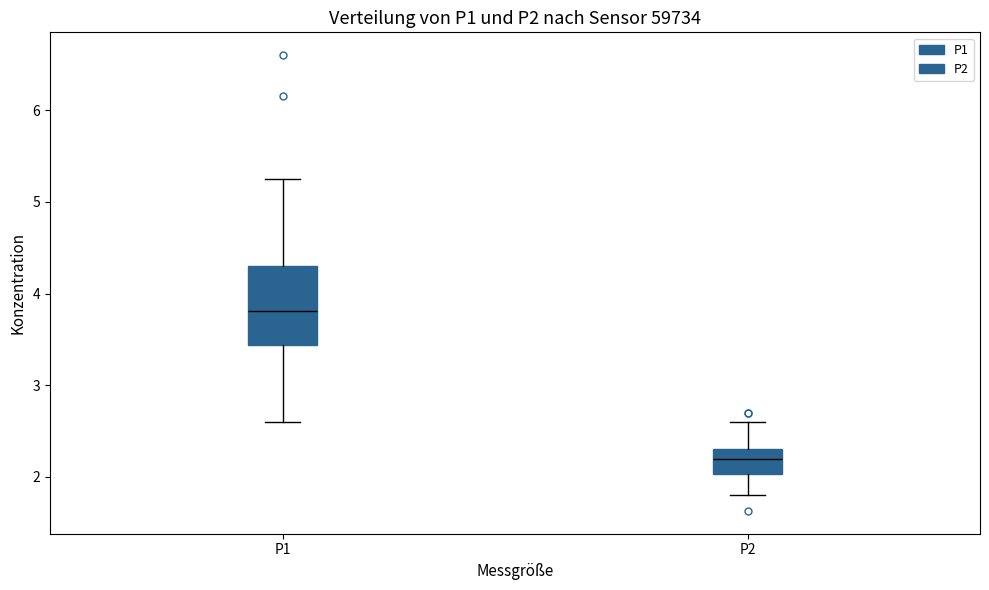

Reading left to right, read every box against the y-axis: the position of its median line, the range the box covers, and the ends of its whiskers. The values are not printed on the chart, so give them approximately, as read against the axis.

P1: median 3.8, box 3.4 to 4.3, whiskers 2.6 to 5.3
P2: median 2.2, box 2.0 to 2.3, whiskers 1.8 to 2.6